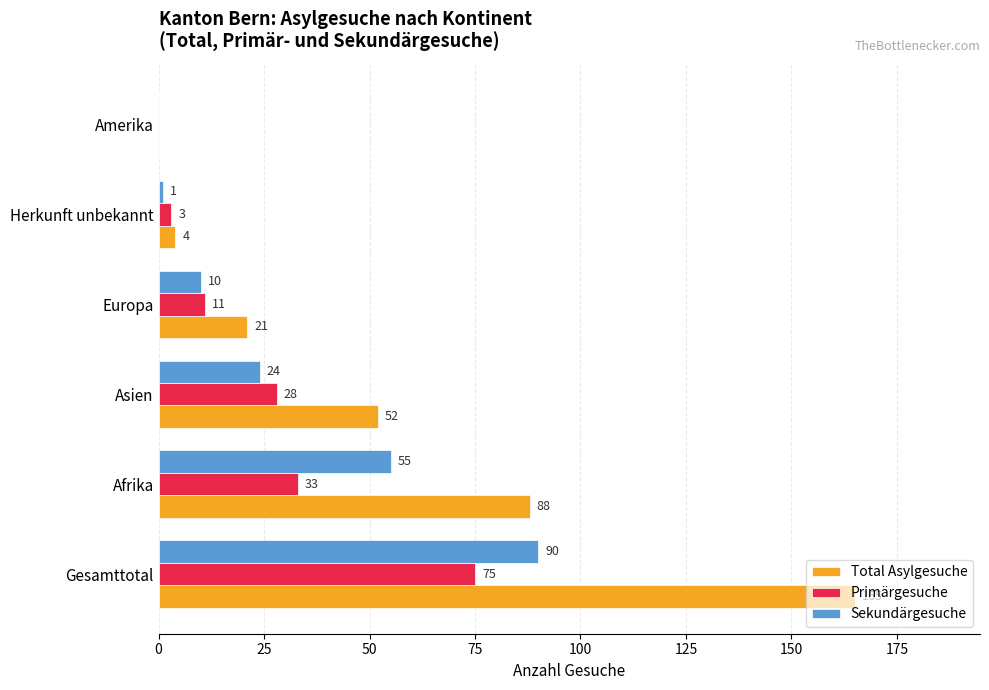

What is the sum of all Total Asylgesuche values?

330